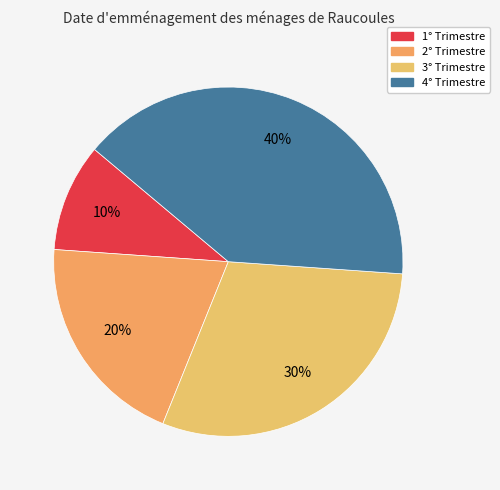

To the nearest percent, what percentage of the pie is 4° Trimestre?

40%